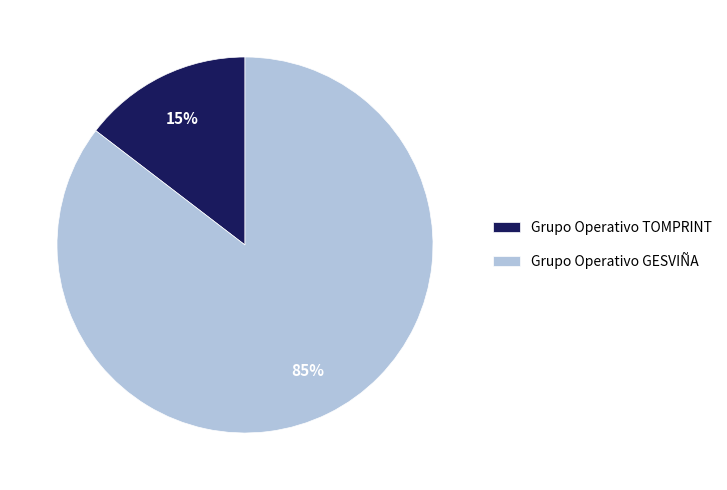

To the nearest percent, what percentage of the pie is Grupo Operativo GESVIÑA?

85%